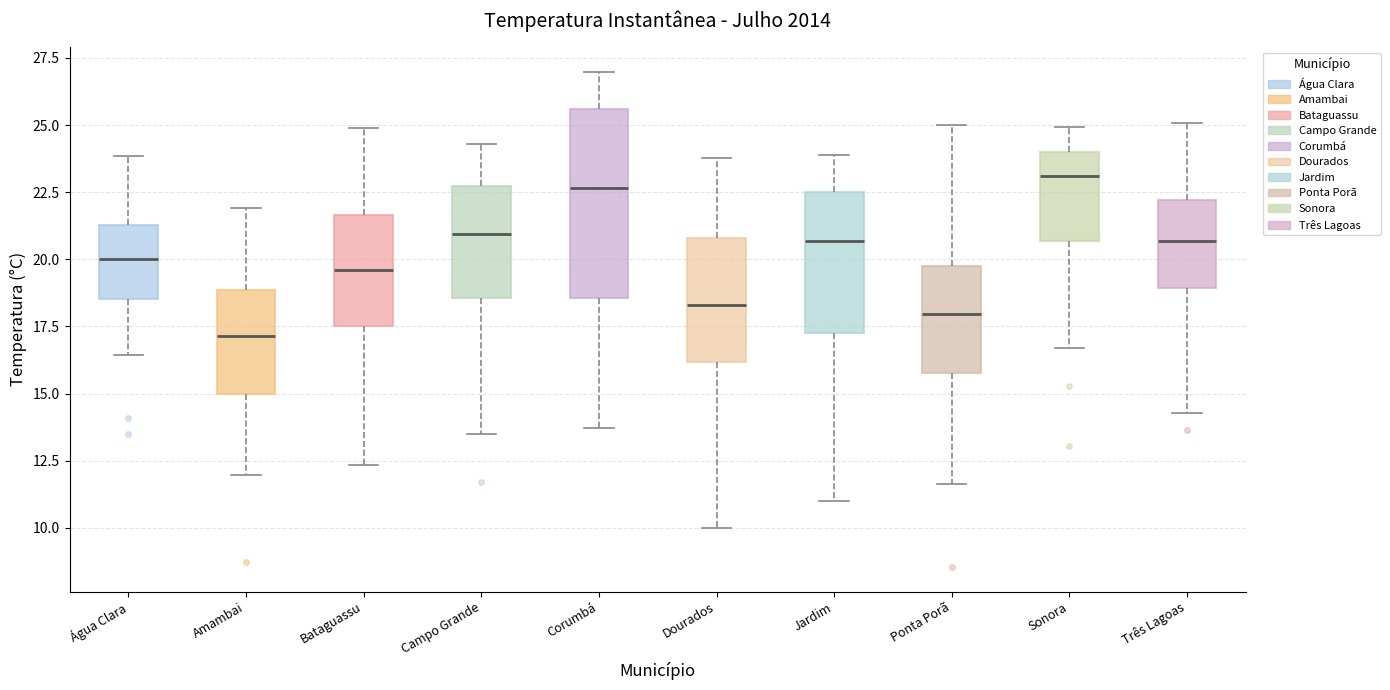

Where is the upper edge of the box for Três Lagoas on the y-axis? The values are not printed on the chart, so give them approximately, as read against the axis.

22.0